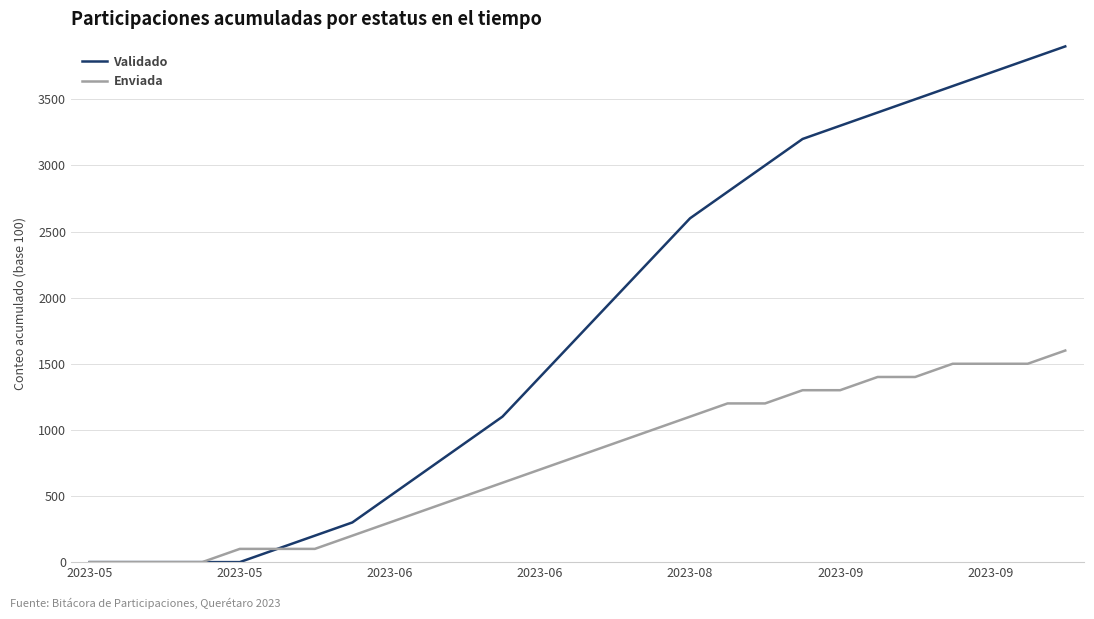

What is the greatest value displayed?

3900